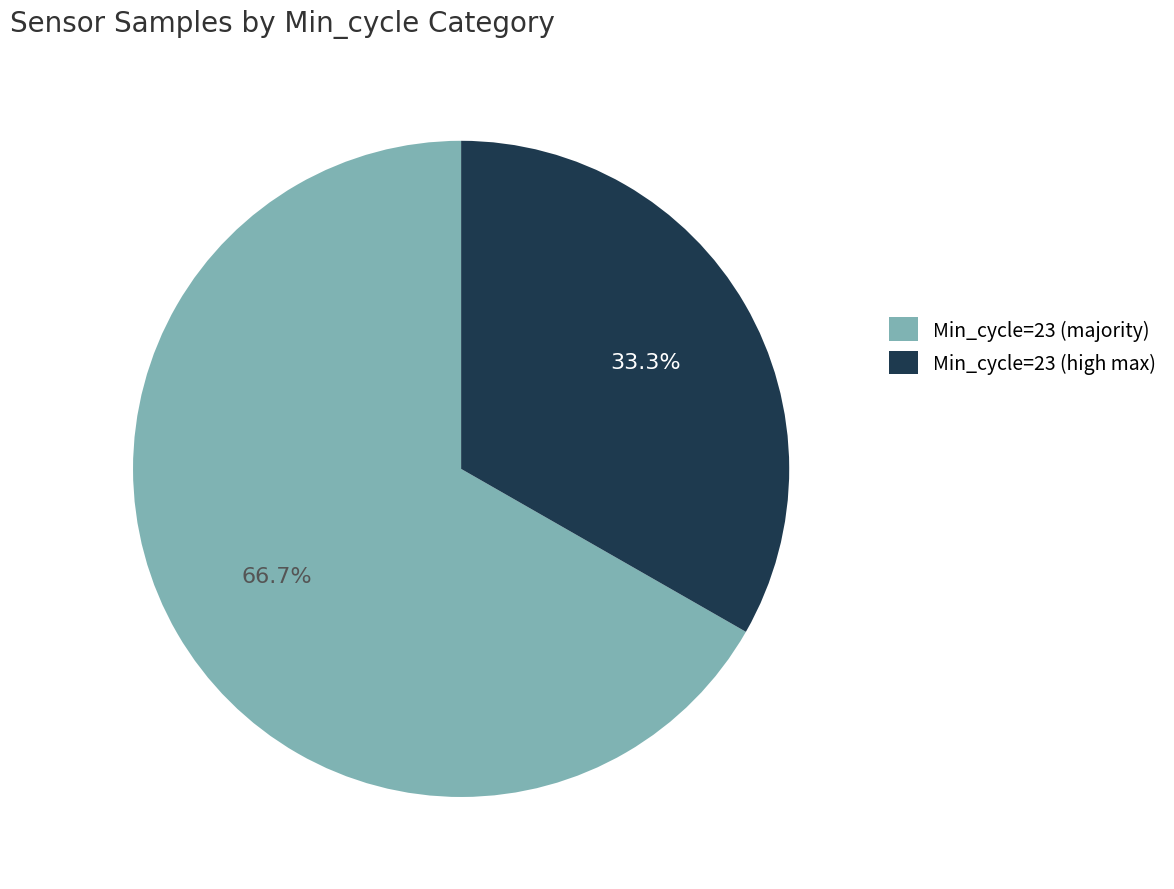

What portion of the pie excludes Min_cycle=23 (majority)?

33.3%